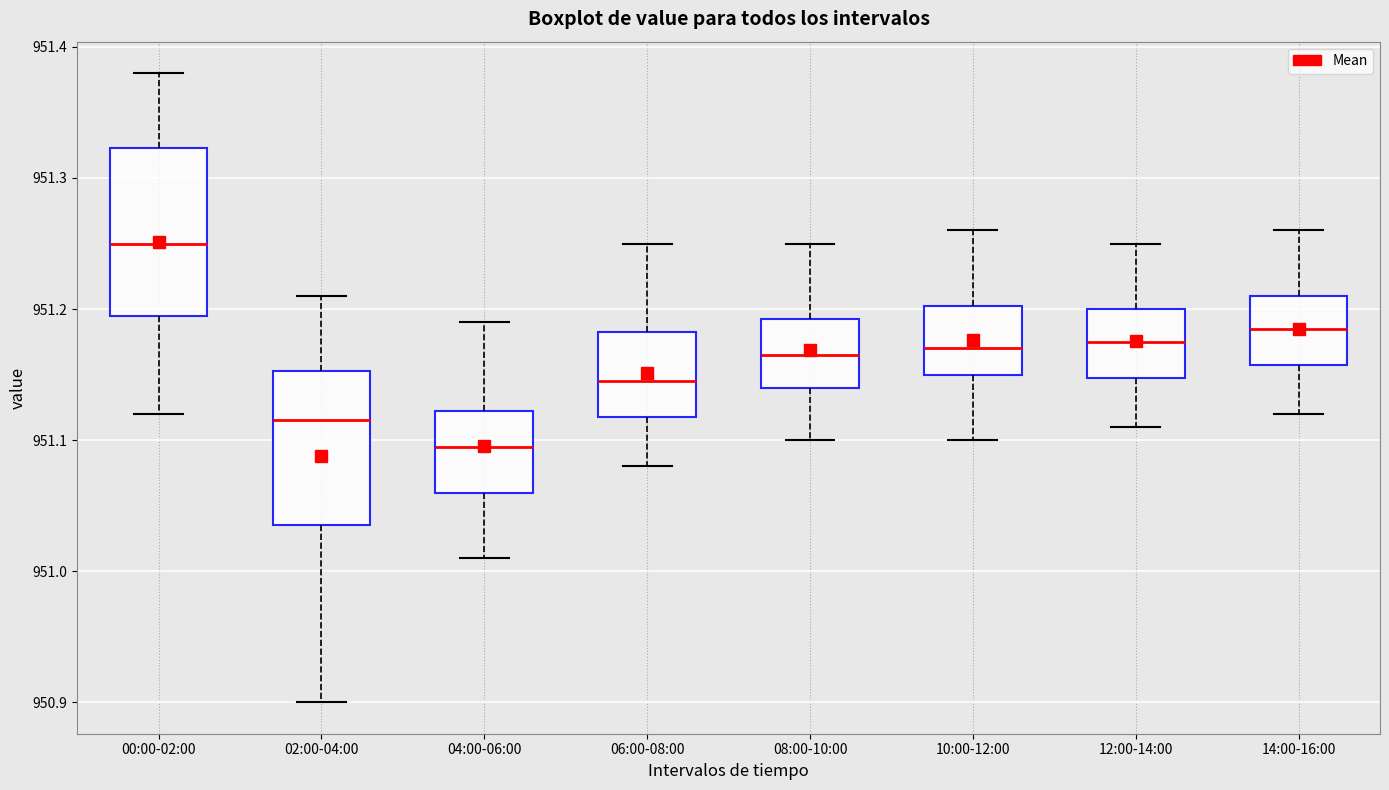

Reading left to right, read every box against the y-axis: the position of its median line, the range the box covers, and the ends of its whiskers. The values are not printed on the chart, so give them approximately, as read against the axis.

00:00-02:00: median 951.25, box 951.20 to 951.32, whiskers 951.12 to 951.38
02:00-04:00: median 951.12, box 951.04 to 951.15, whiskers 950.90 to 951.21
04:00-06:00: median 951.10, box 951.06 to 951.12, whiskers 951.01 to 951.19
06:00-08:00: median 951.15, box 951.12 to 951.18, whiskers 951.08 to 951.25
08:00-10:00: median 951.17, box 951.14 to 951.19, whiskers 951.10 to 951.25
10:00-12:00: median 951.17, box 951.15 to 951.20, whiskers 951.10 to 951.26
12:00-14:00: median 951.18, box 951.15 to 951.20, whiskers 951.11 to 951.25
14:00-16:00: median 951.19, box 951.16 to 951.21, whiskers 951.12 to 951.26